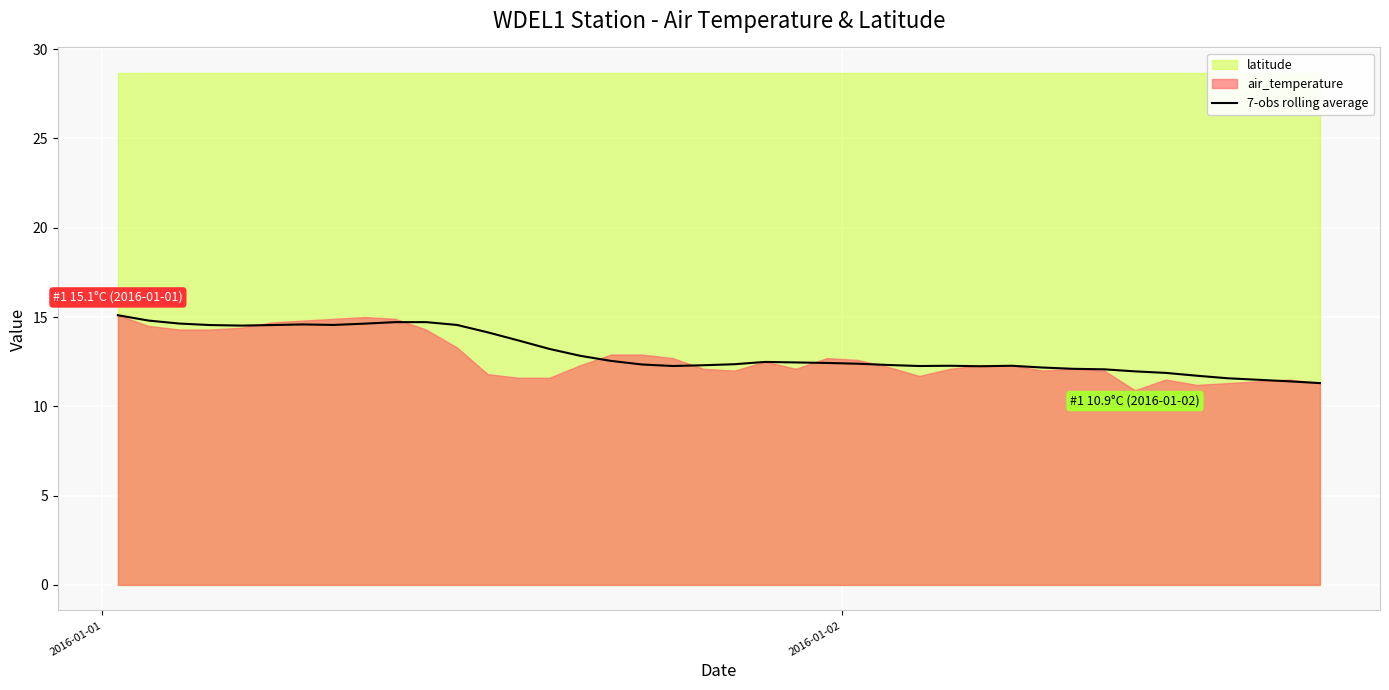

What is the maximum value for 7-obs rolling average?

15.1